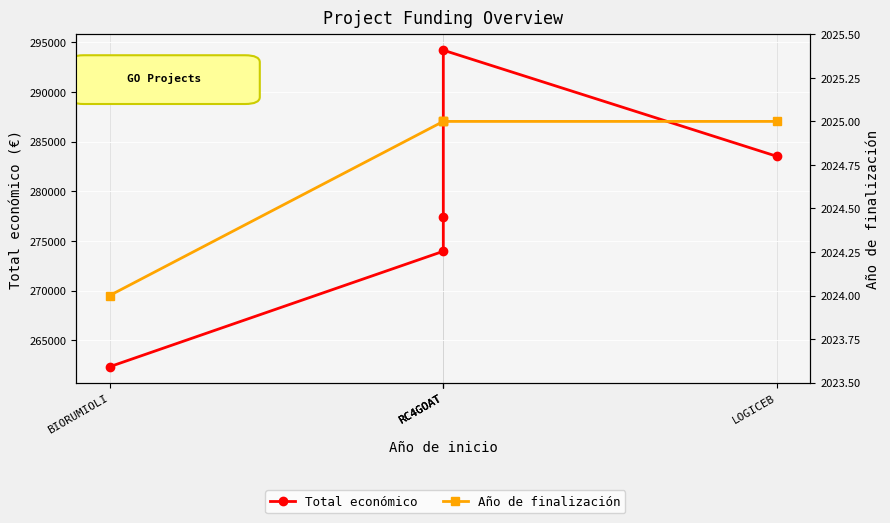

In Total económico, how many points are higher than both neighbors (excluding endpoints)?

1